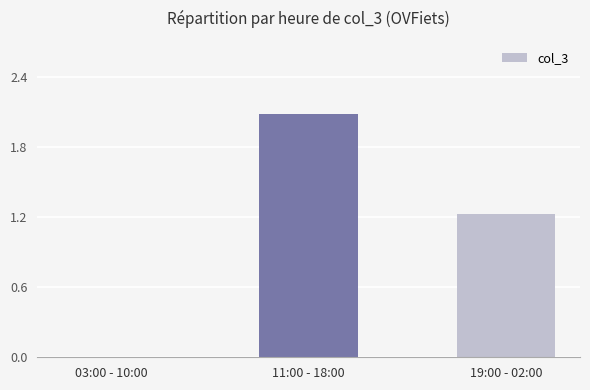

Which label corresponds to the smallest value in the chart?

03:00 - 10:00